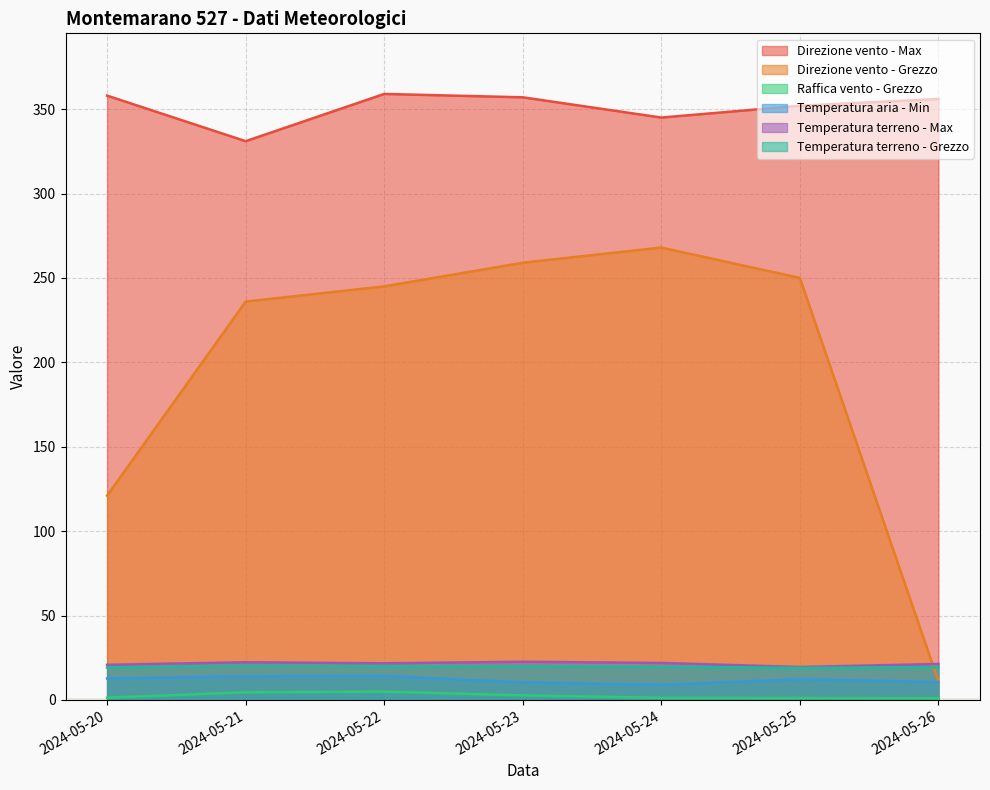

How many series are shown in this chart?

6